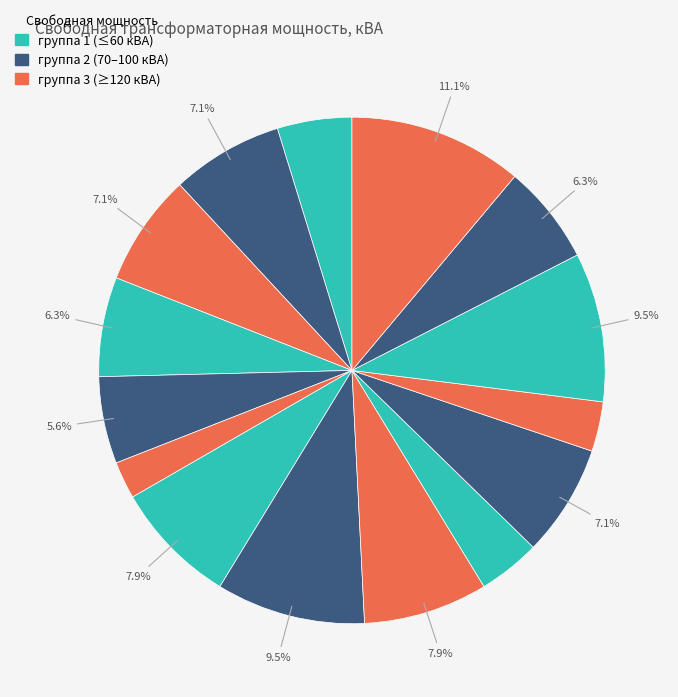

Count the number of slices in the pie.

15